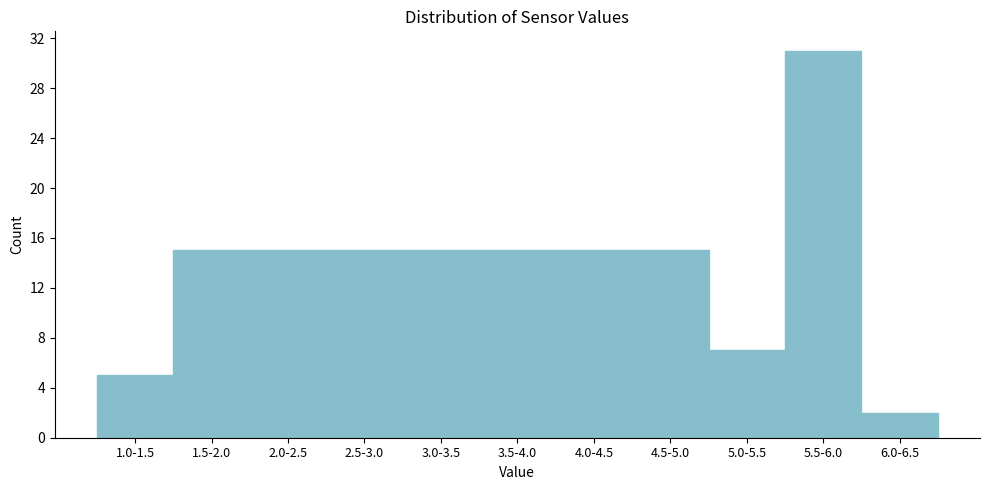

Reading left to right, what are all the values shown in this chart?

5	15	15	15	15	15	15	15	7	31	2